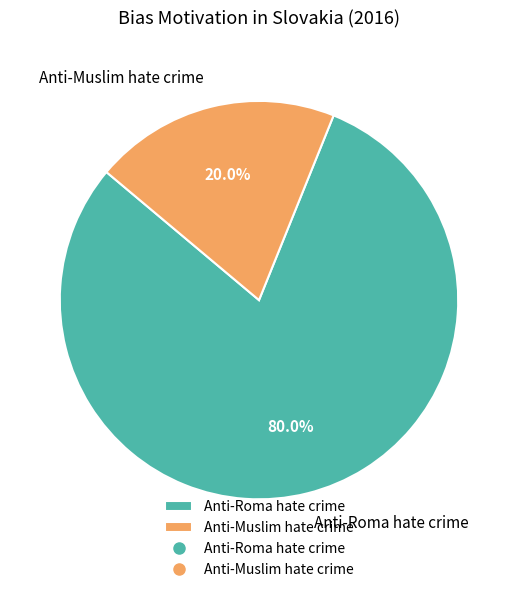

Rank the categories by value from lowest to highest.

Anti-Muslim hate crime, Anti-Roma hate crime